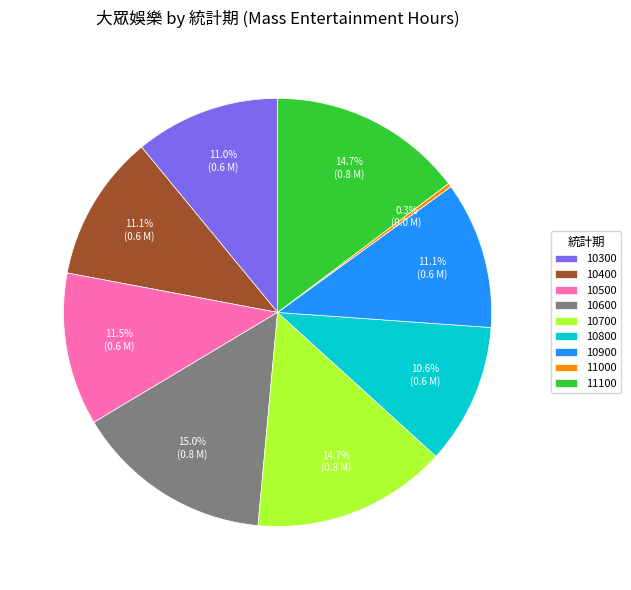

Which slice is the smallest?

11000